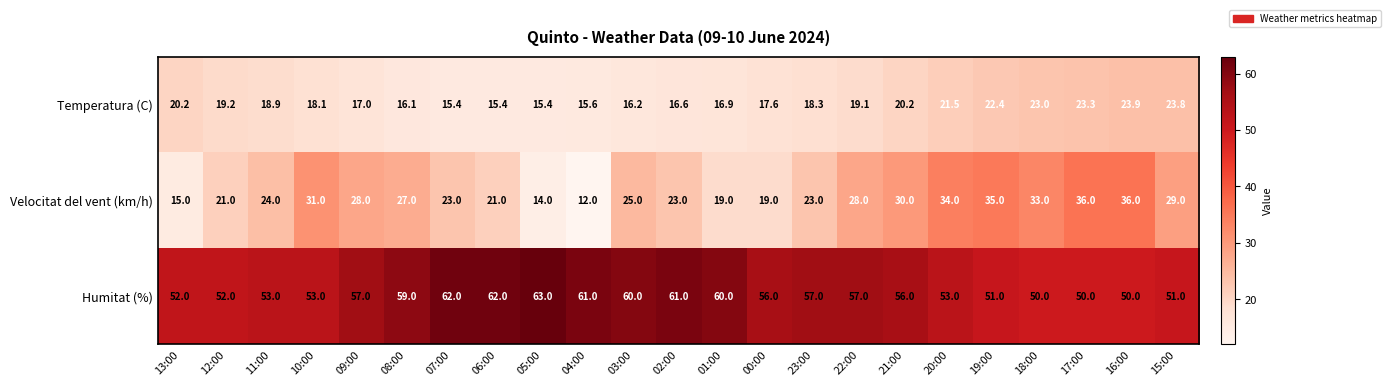

At how many categories does at least one series exceed 44?

23